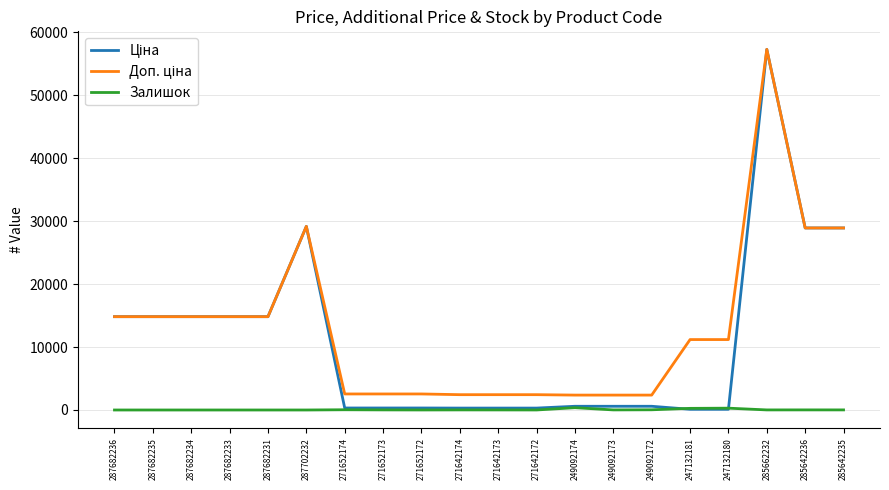

What is the greatest value displayed?

57258.0